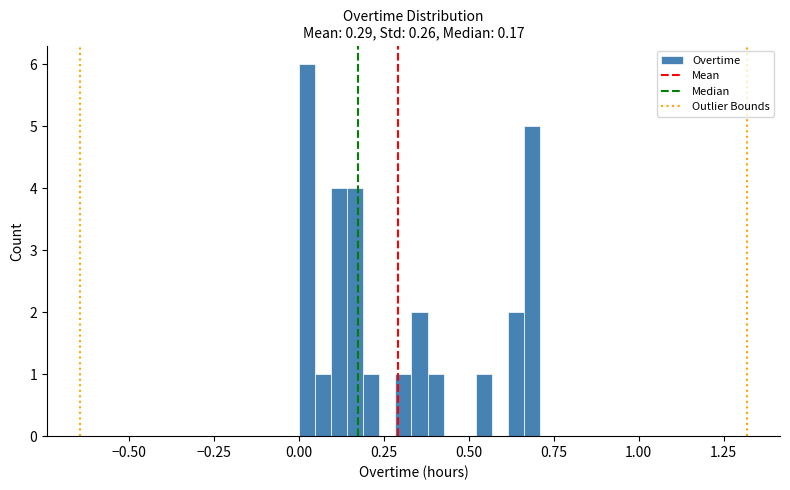

Read against the x-axis, roughly where is the centre of the tallest bar?

0.00